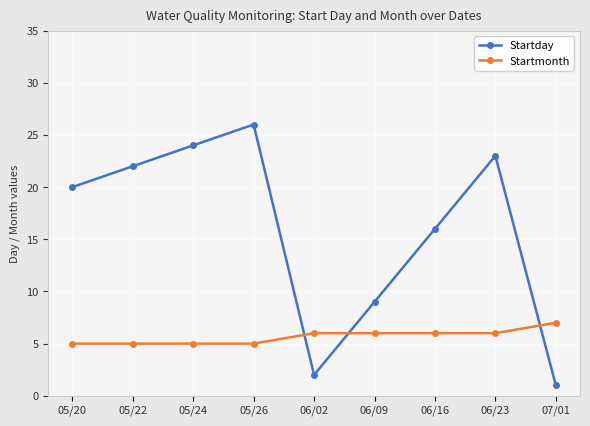

Rank the series by their maximum value, from lowest to highest.

Startmonth, Startday